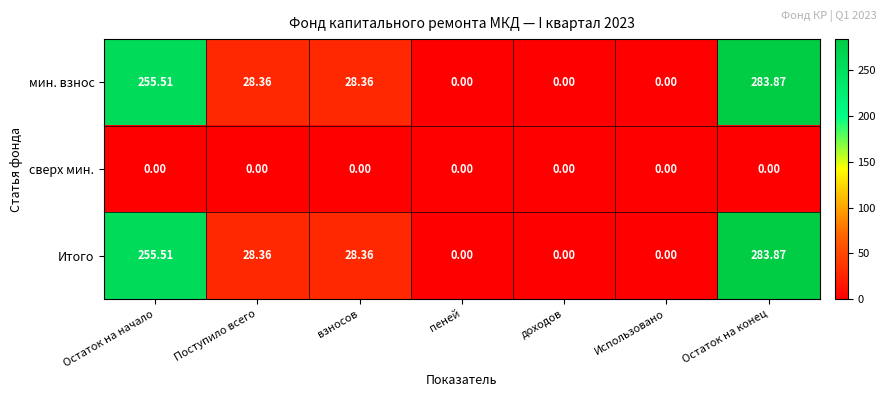

What is the total value across all series at Остаток на начало?

511.0